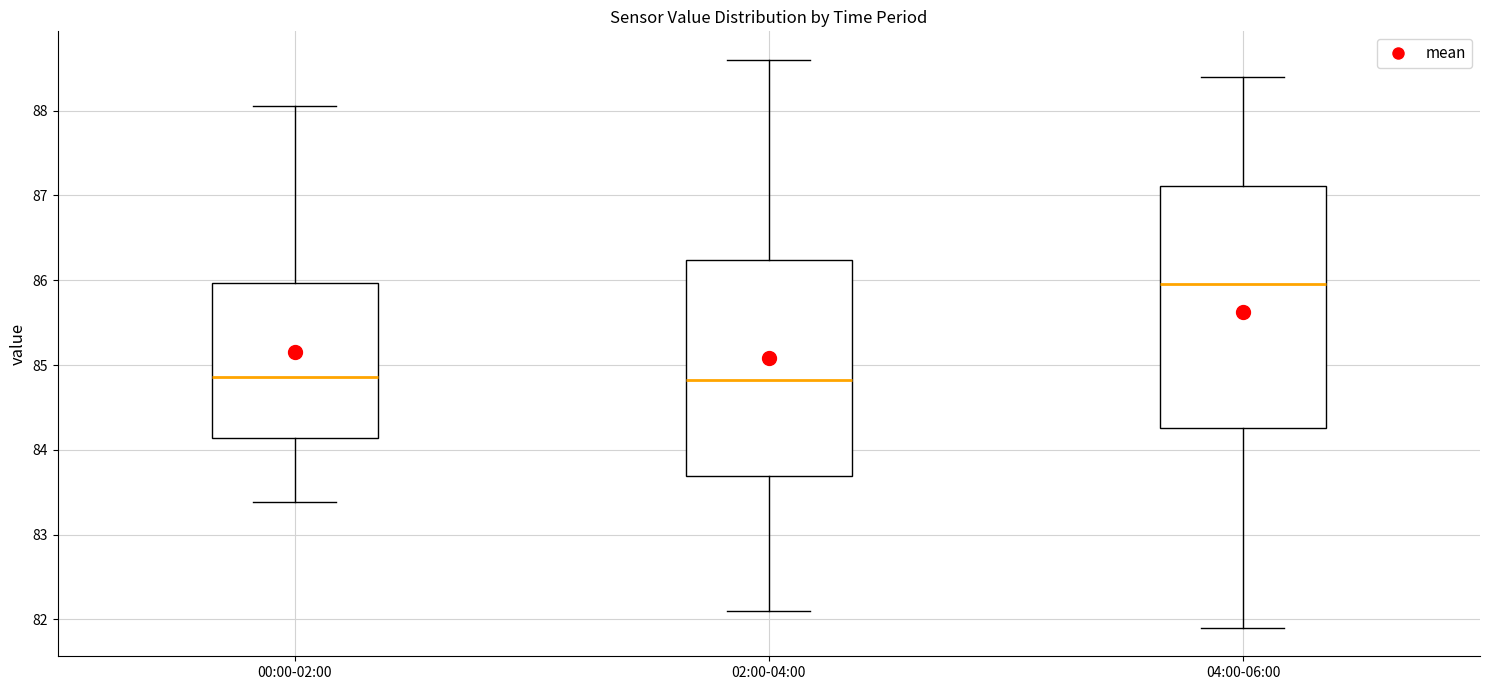

Reading left to right, transcribe this box plot: for each box, give where its median line is, the range the box spans, and where its two whiskers end, as read against the y-axis. The values are not printed on the chart, so give them approximately, as read against the axis.

00:00-02:00: median 84.9, box 84.1 to 86.0, whiskers 83.4 to 88.1
02:00-04:00: median 84.8, box 83.7 to 86.2, whiskers 82.1 to 88.6
04:00-06:00: median 86.0, box 84.3 to 87.1, whiskers 81.9 to 88.4